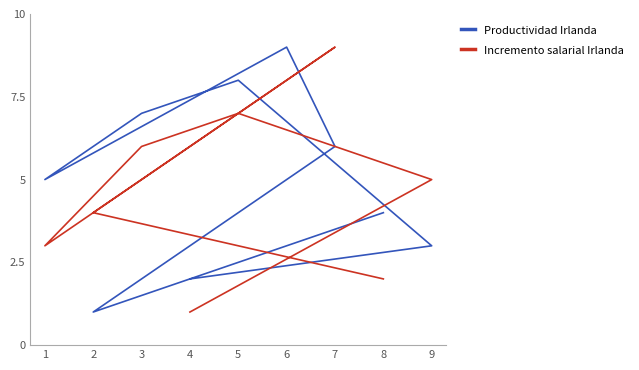

How many values in the Productividad Irlanda series are below 5?

4